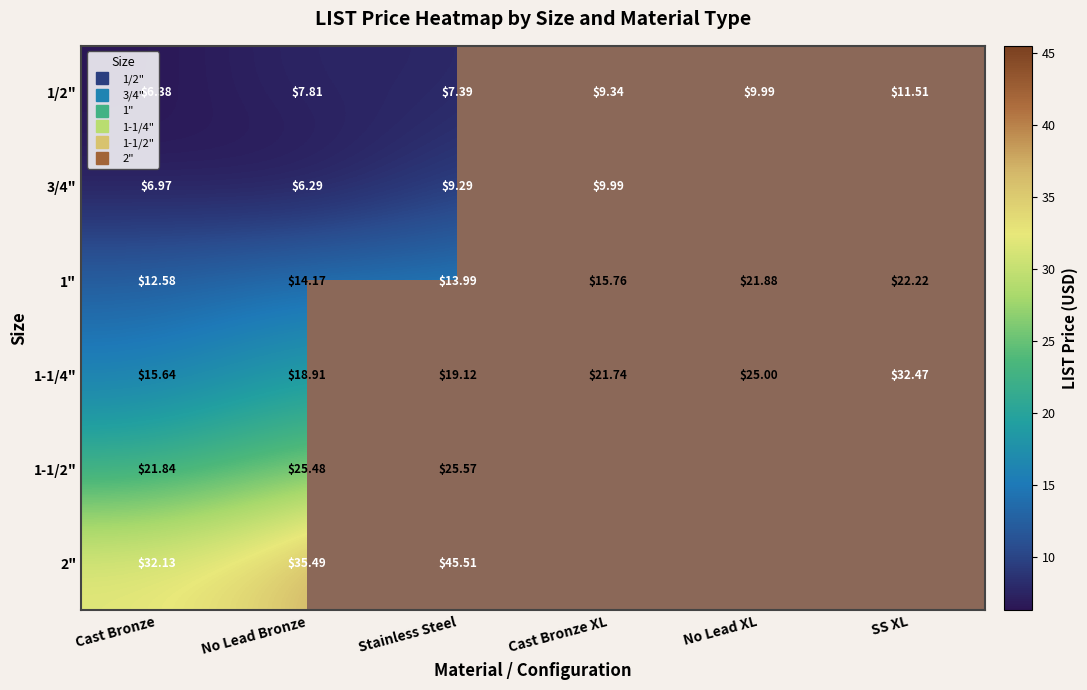

Which series changed the most between No Lead Bronze and Cast Bronze XL?

3/4"